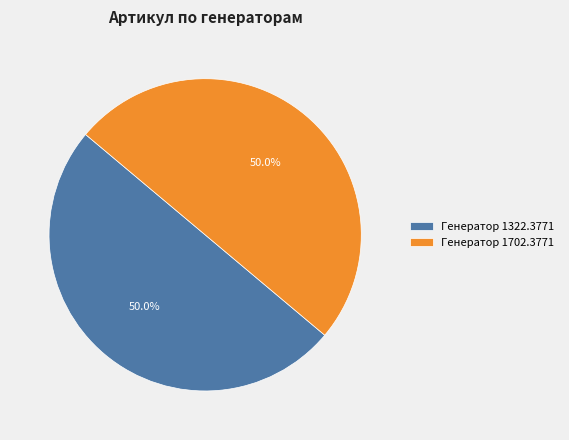

Do Генератор 1322.3771 and Генератор 1702.3771 together represent more than half of the pie?

Yes